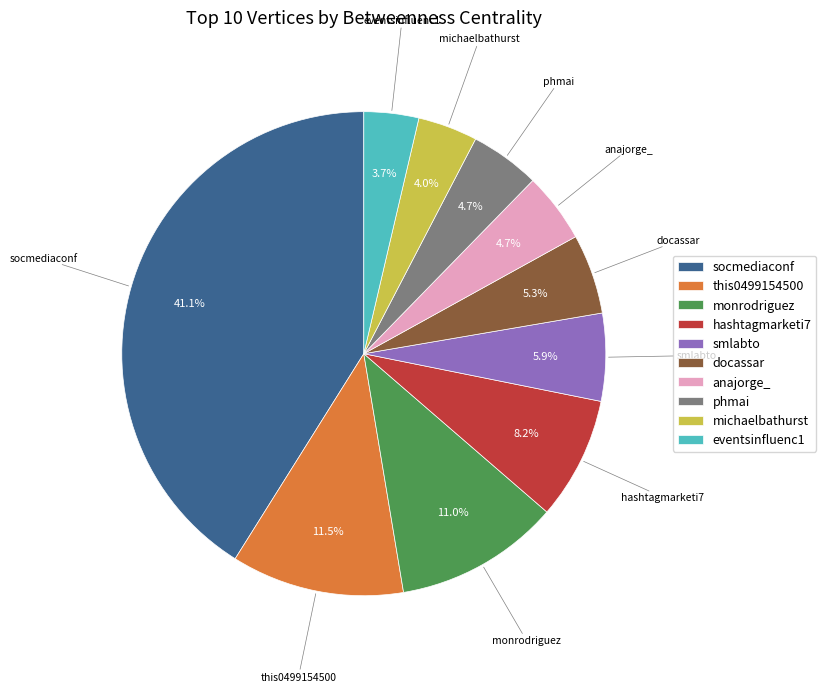

What percentage is NOT represented by phmai?

95.3%